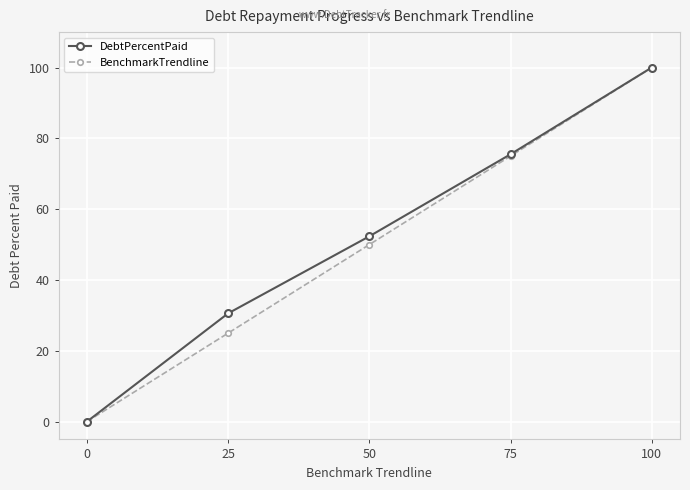

At how many categories does at least one series exceed 10?

4